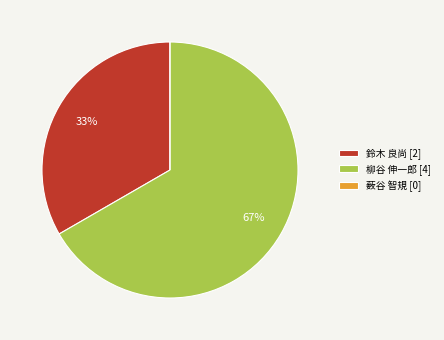

Is it true that 柳谷 伸一郎 [4] is 55% of the pie?

False